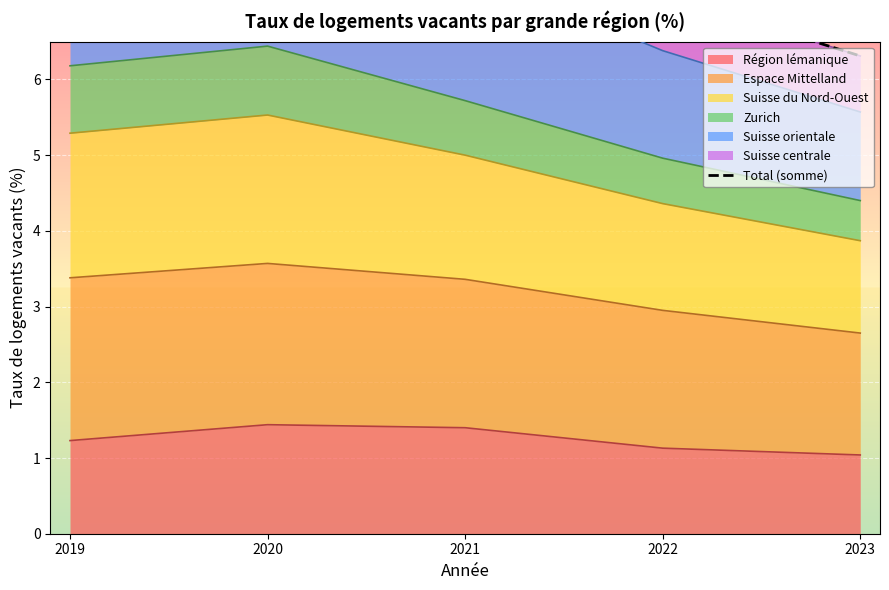

Which has a higher value, 2020 or 2019?

2020